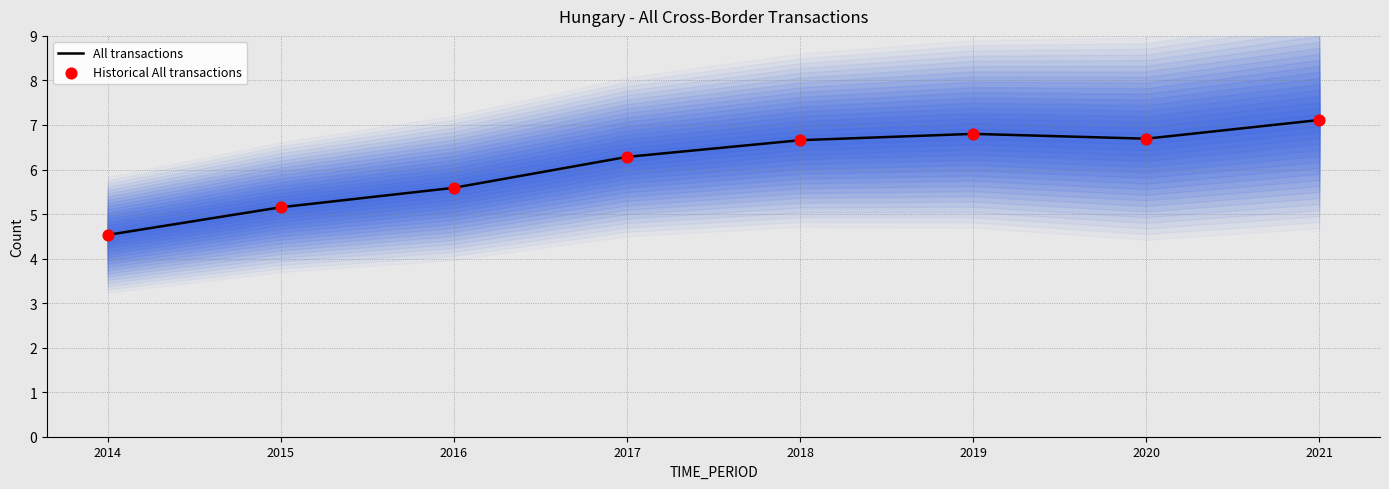

Is the value of Historical All transactions at 2015 greater than the value of All transactions at 2015?

No